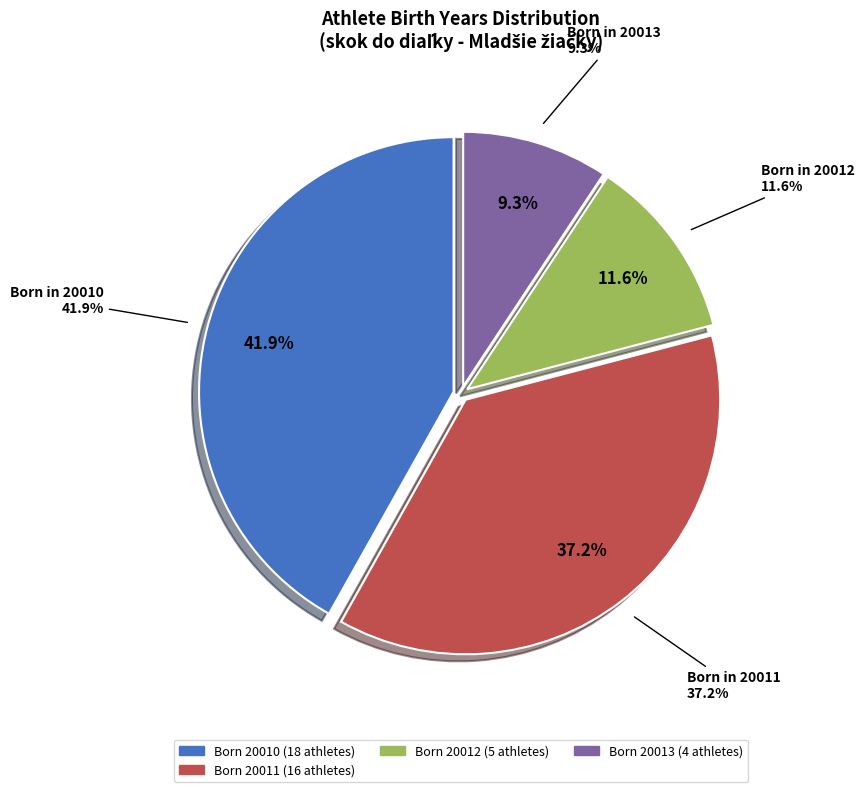

Count the number of slices in the pie.

6